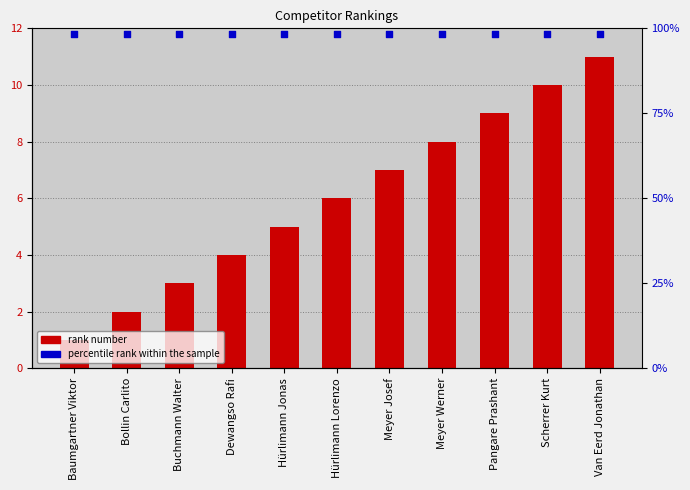

Which series reaches the maximum Y coordinate?

percentile rank within the sample